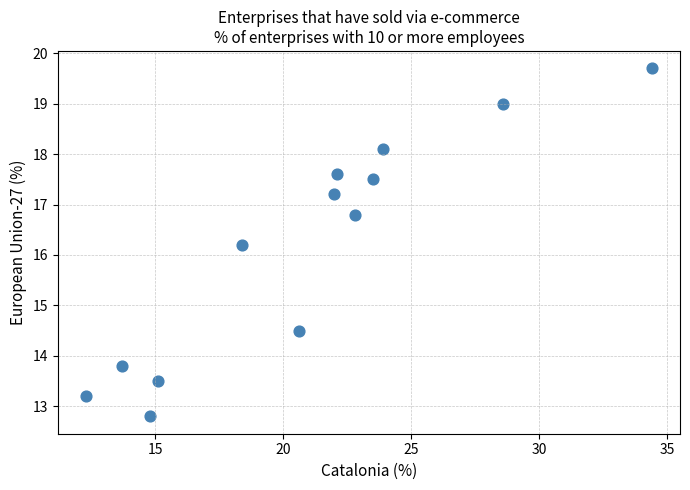

What is the range of Y values (max minus min)?

6.9